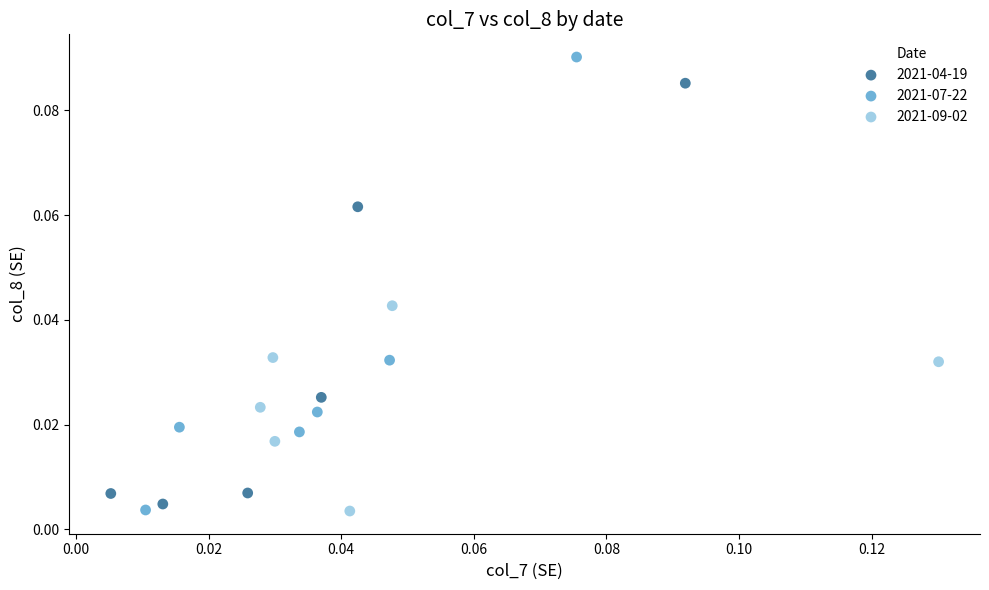

Which series has the widest spread of Y values?

2021-07-22